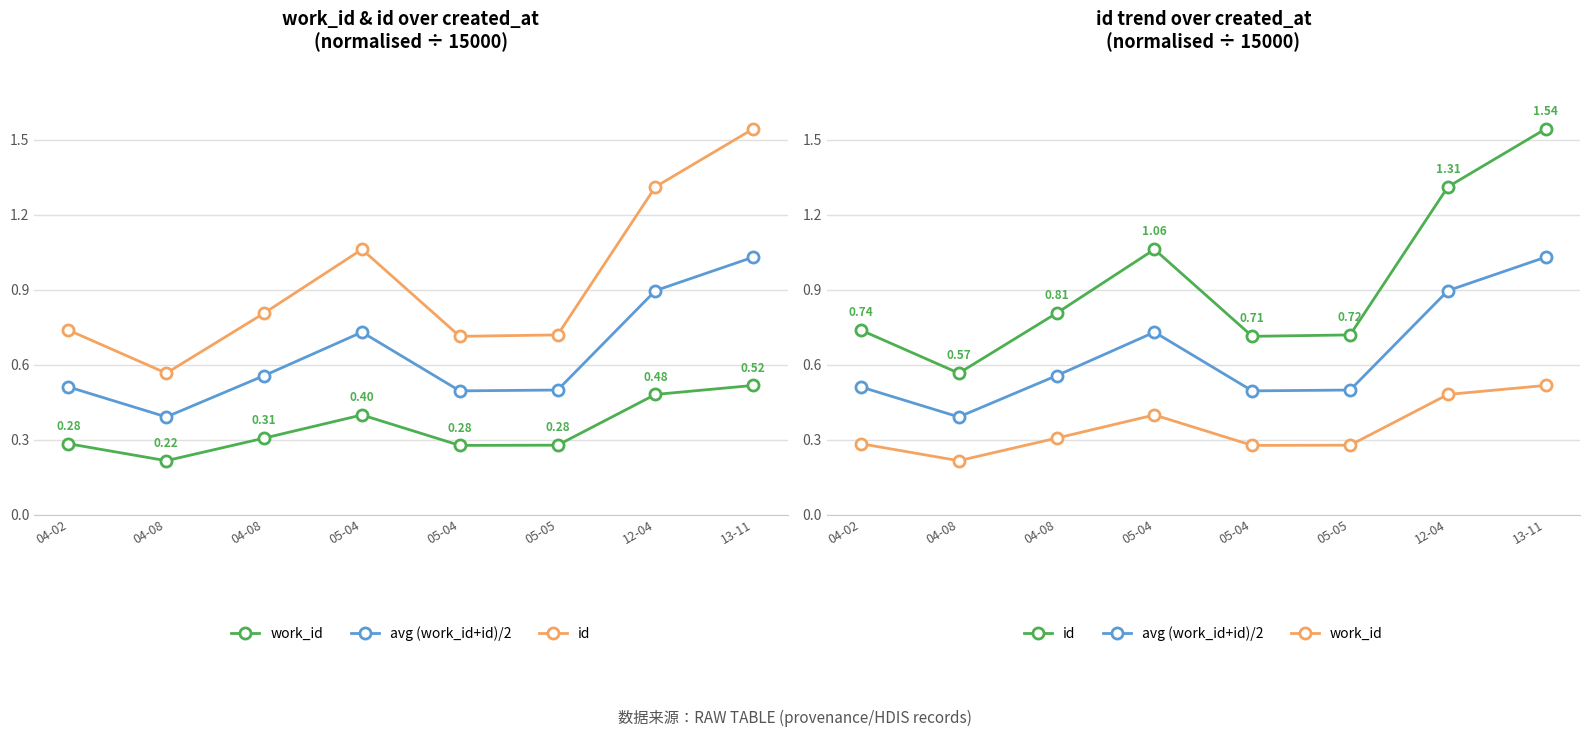

How many lines are shown in the chart?

3